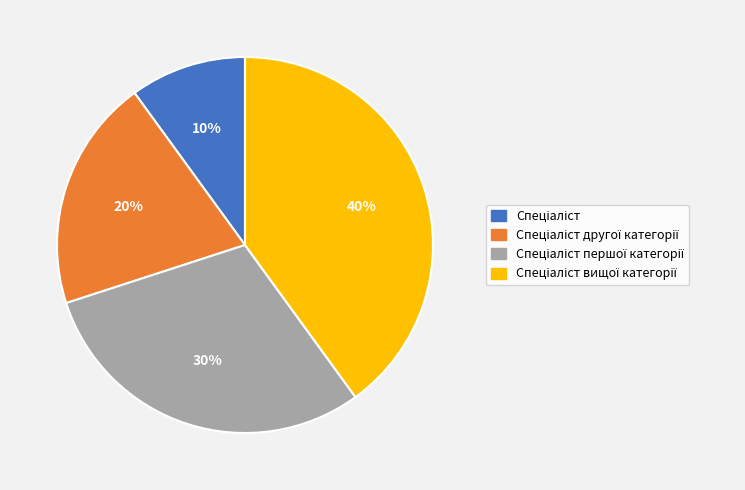

Does any single category account for the majority?

No